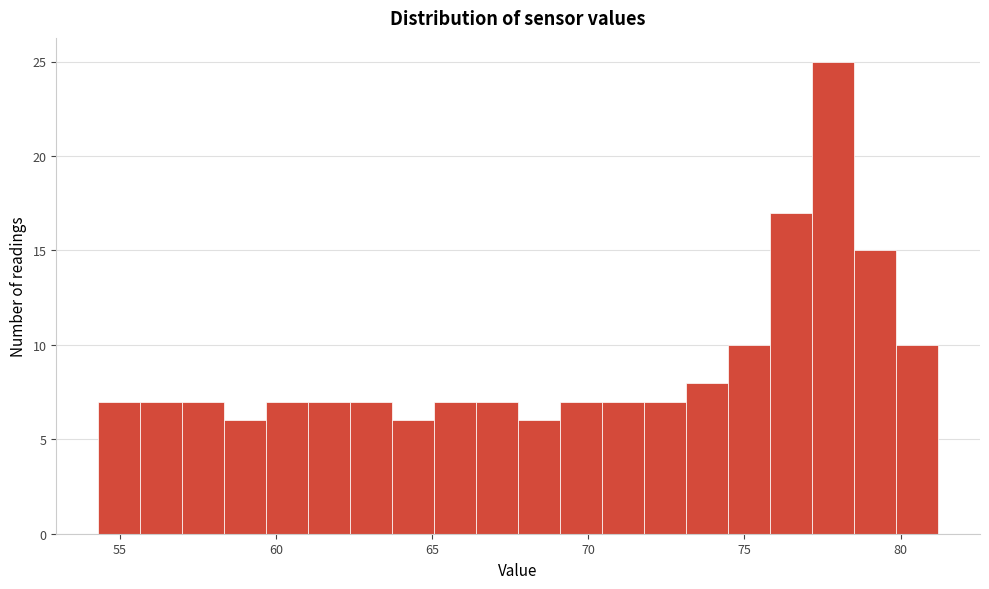

Read against the x-axis, roughly where is the centre of the tallest bar?

78.0